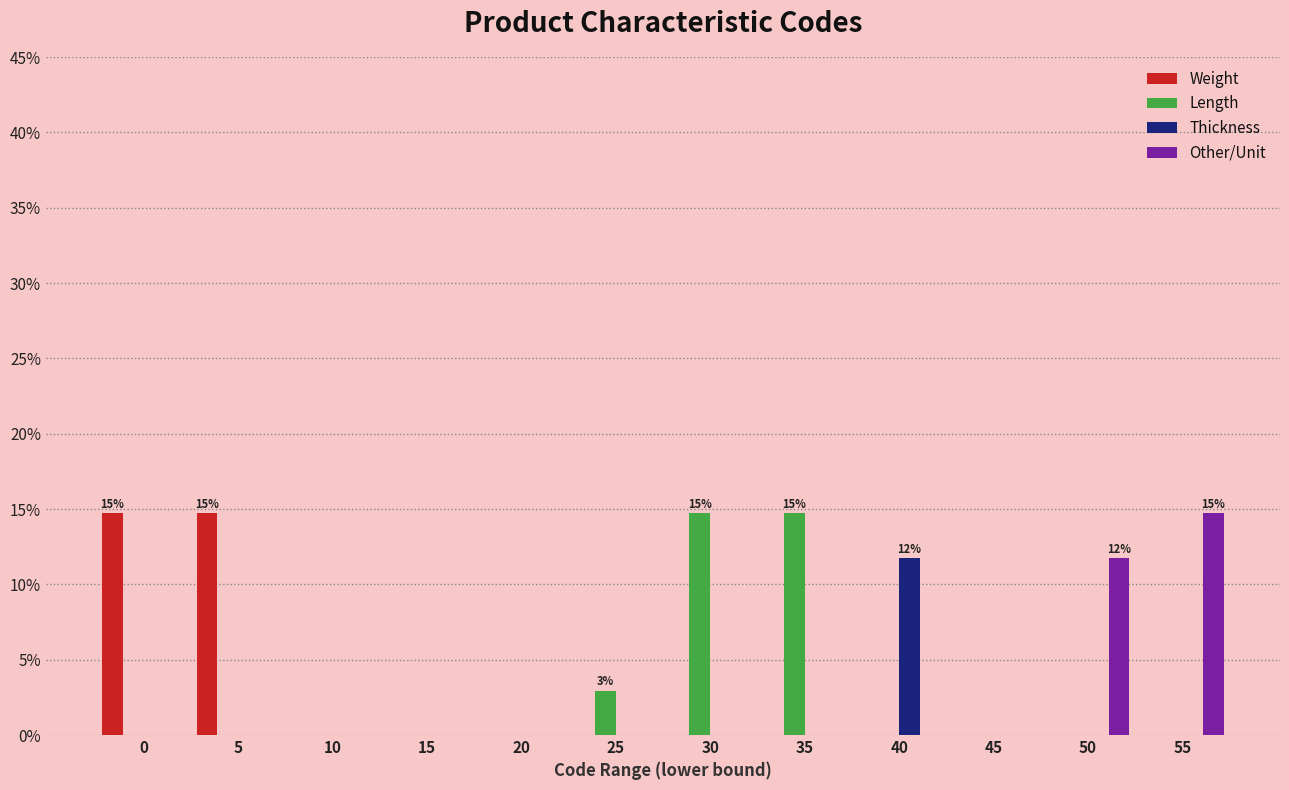

Is it true that Weight equals 8.7 at 55?

False